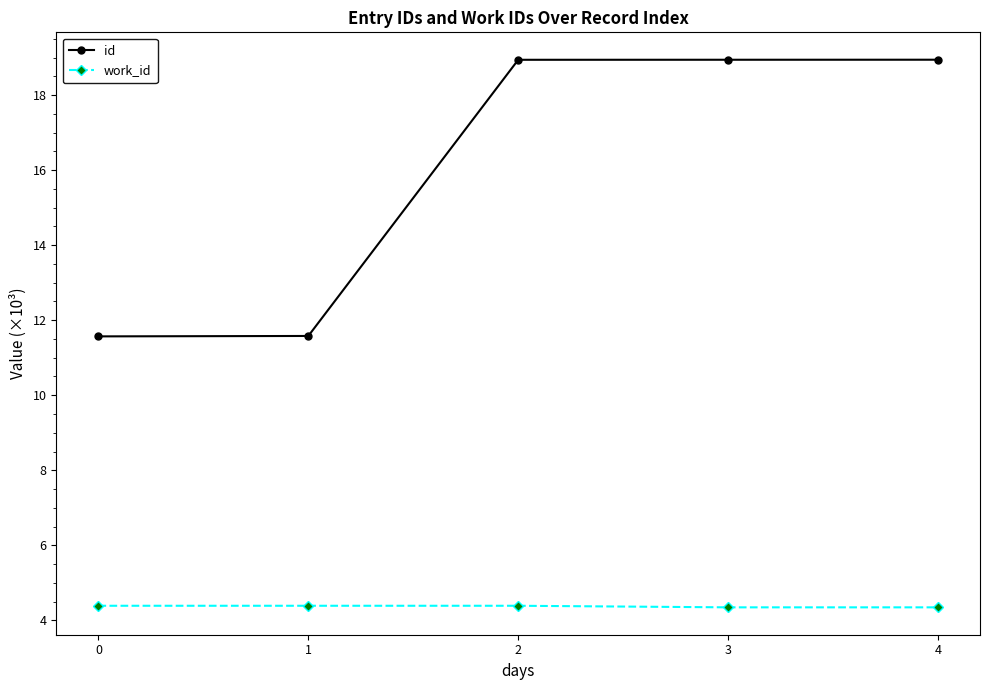

True or false: work_id has more than 2 interior local peaks.

False